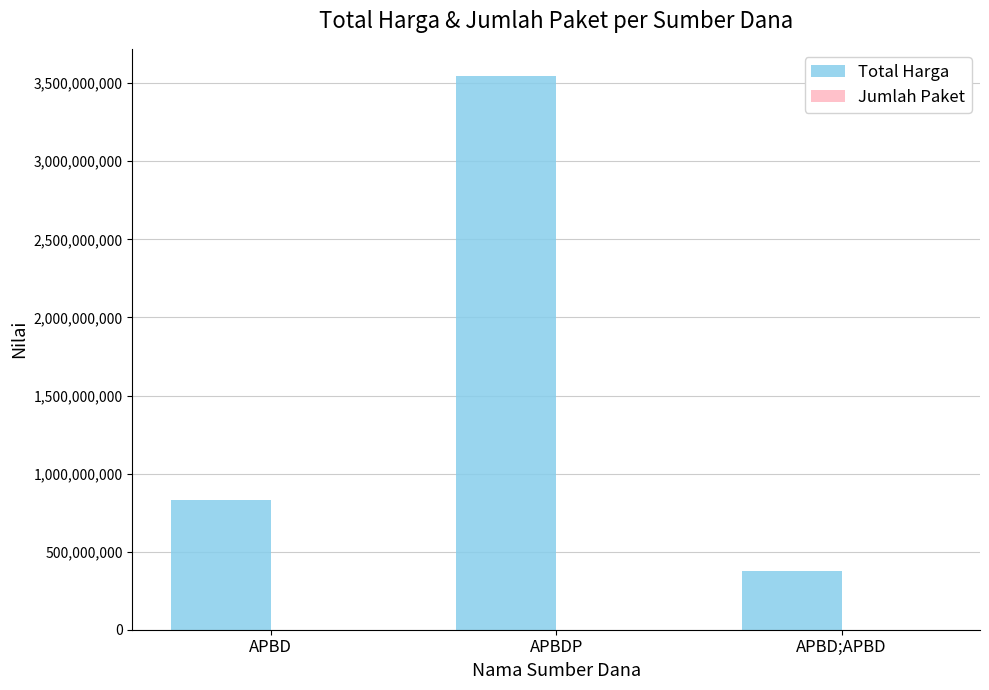

Does the chart contain stacked bars?

No